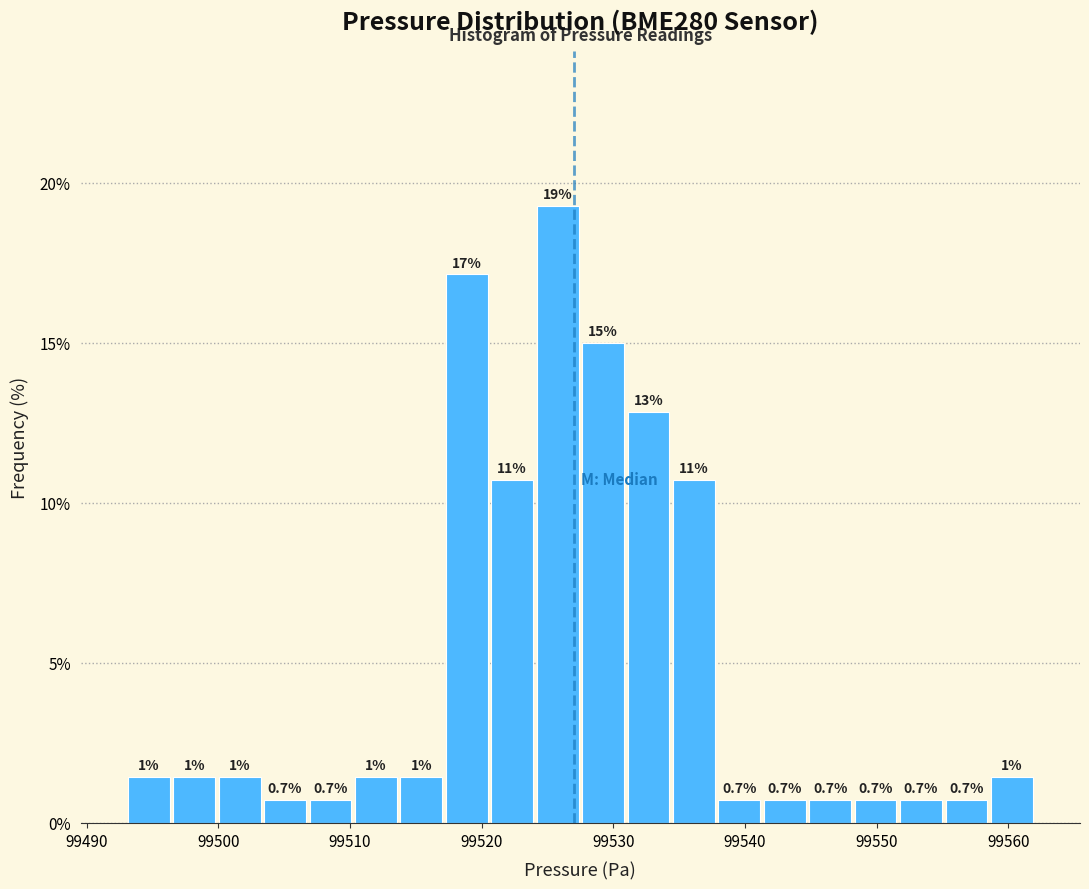

Around what value on the x-axis is the tallest bar? Give the approximate position of its centre, as read against the axis.

99526